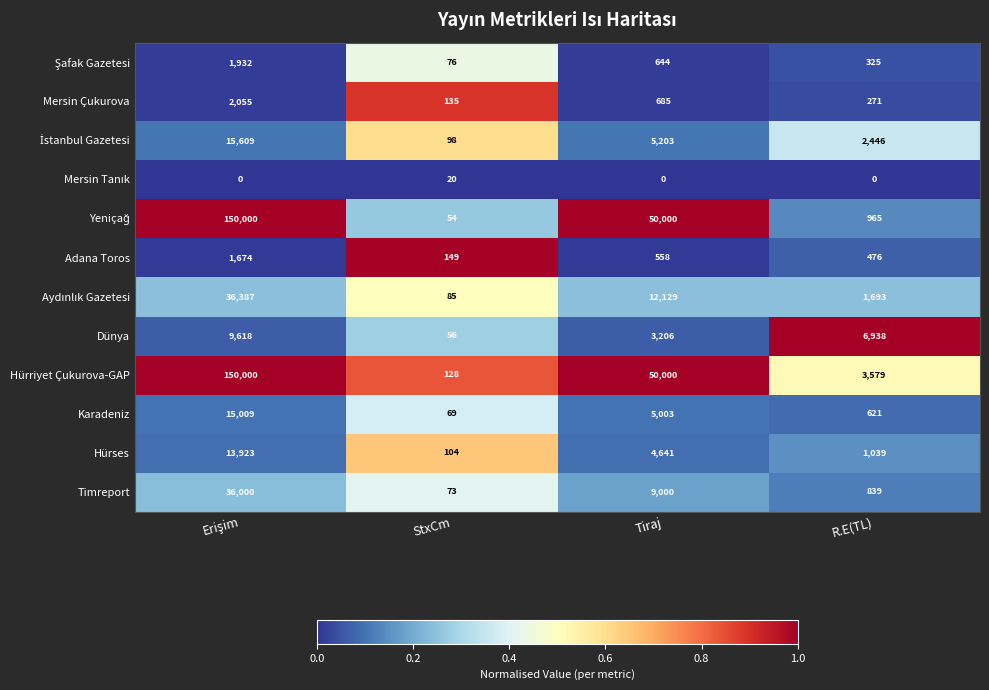

What is the minimum value for Adana Toros?

149